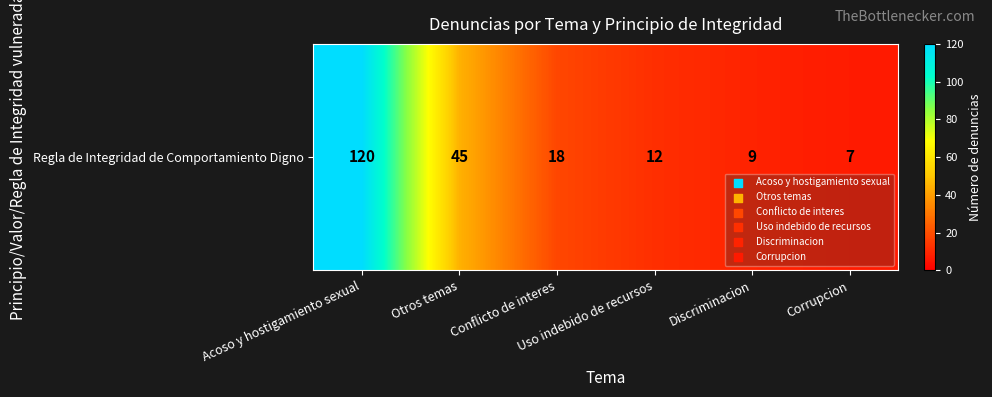

Between Uso indebido de recursos and Conflicto de interes, which is larger?

Conflicto de interes